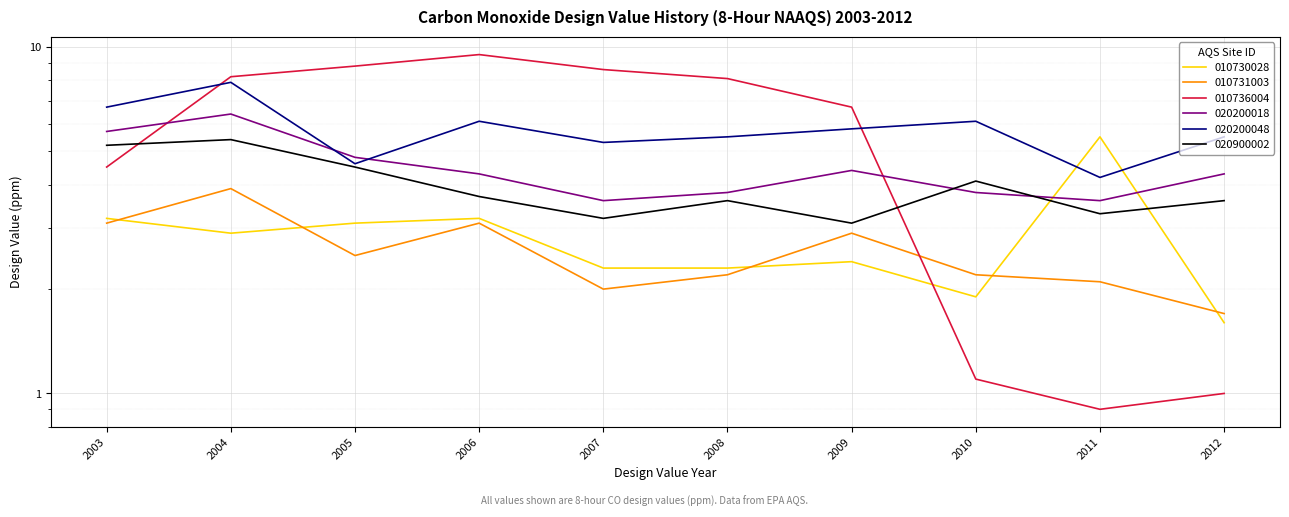

Reading left to right, list all the values displayed in this chart.

010730028: 3.2	2.9	3.1	3.2	2.3	2.3	2.4	1.9	5.5	1.6
010731003: 3.1	3.9	2.5	3.1	2.0	2.2	2.9	2.2	2.1	1.7
010736004: 4.5	8.2	8.8	9.5	8.6	8.1	6.7	1.1	0.9	1.0
020200018: 5.7	6.4	4.8	4.3	3.6	3.8	4.4	3.8	3.6	4.3
020200048: 6.7	7.9	4.6	6.1	5.3	5.5	5.8	6.1	4.2	5.5
020900002: 5.2	5.4	4.5	3.7	3.2	3.6	3.1	4.1	3.3	3.6